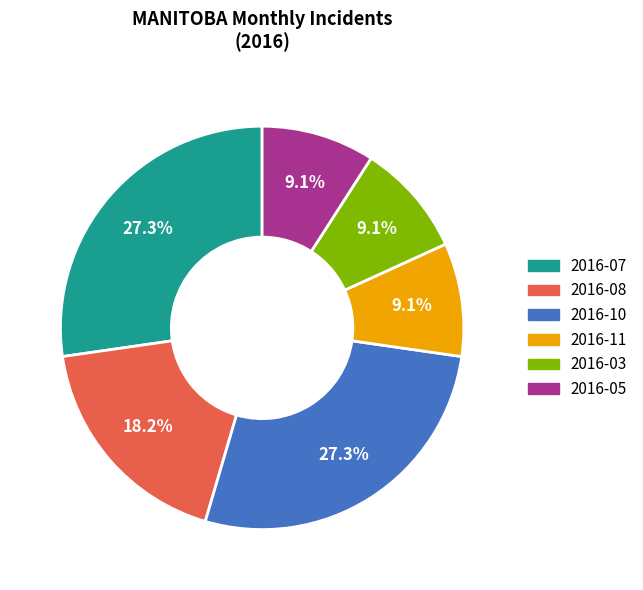

How many slices are in this pie chart?

6